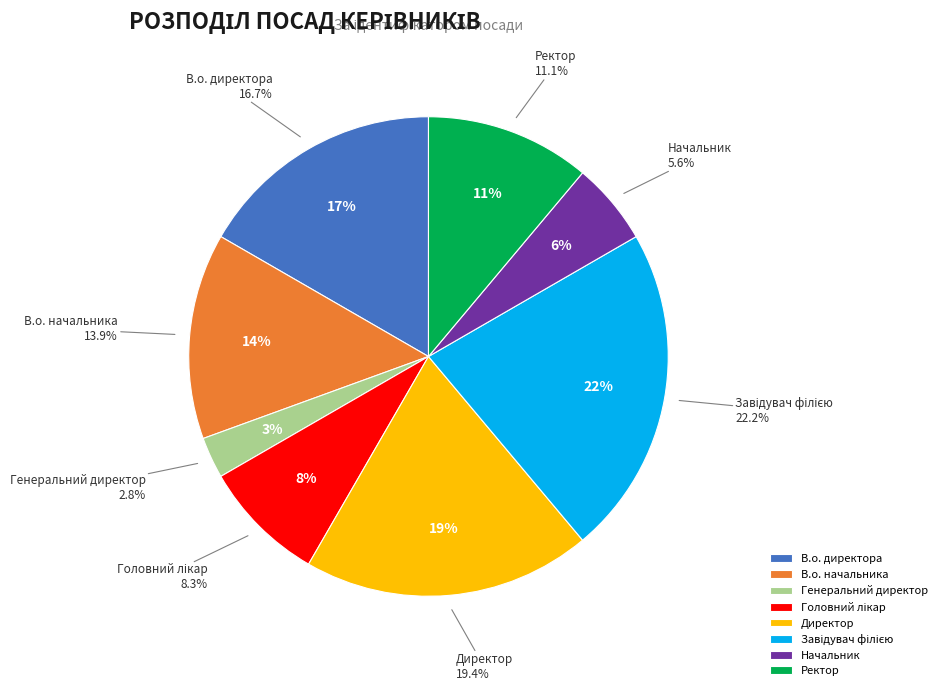

To the nearest percent, what portion does Генеральний директор represent?

3%